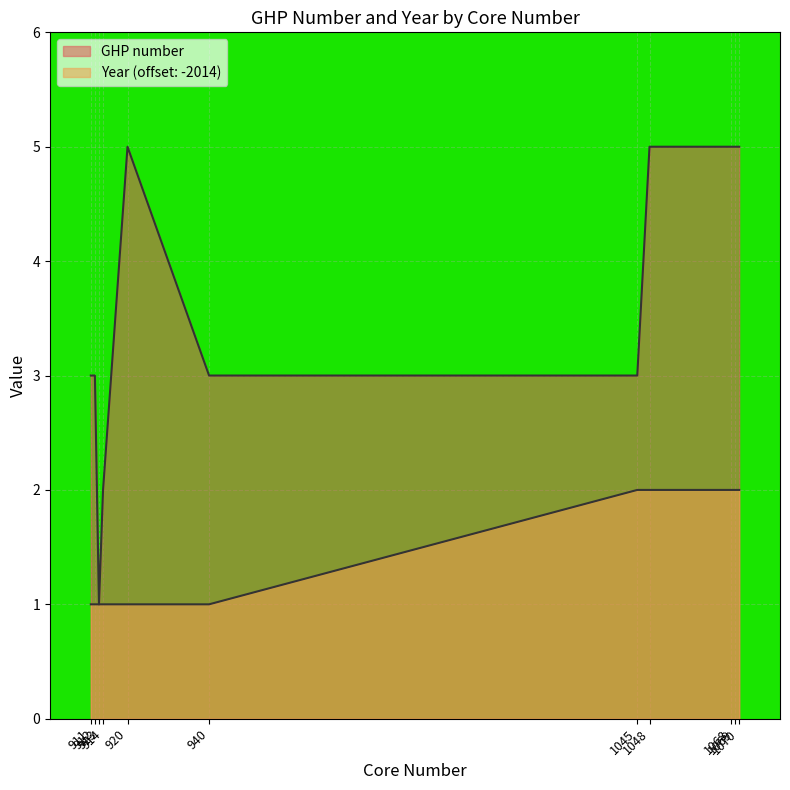

Which has a higher value, 1069 or 1048?

1069